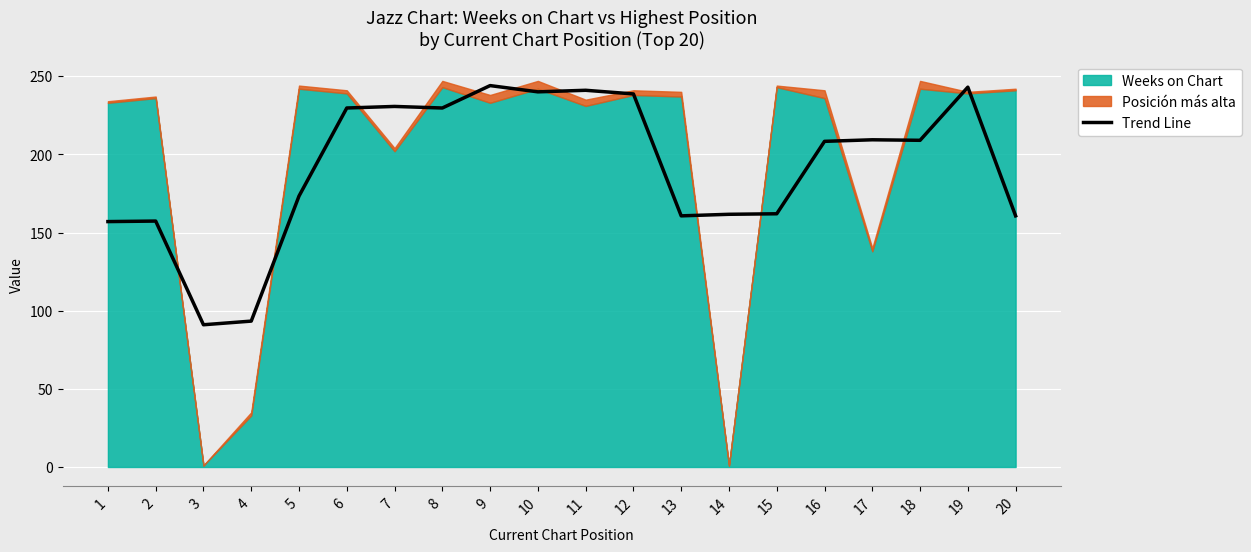

What is the highest value of the Trend Line series?

244.0